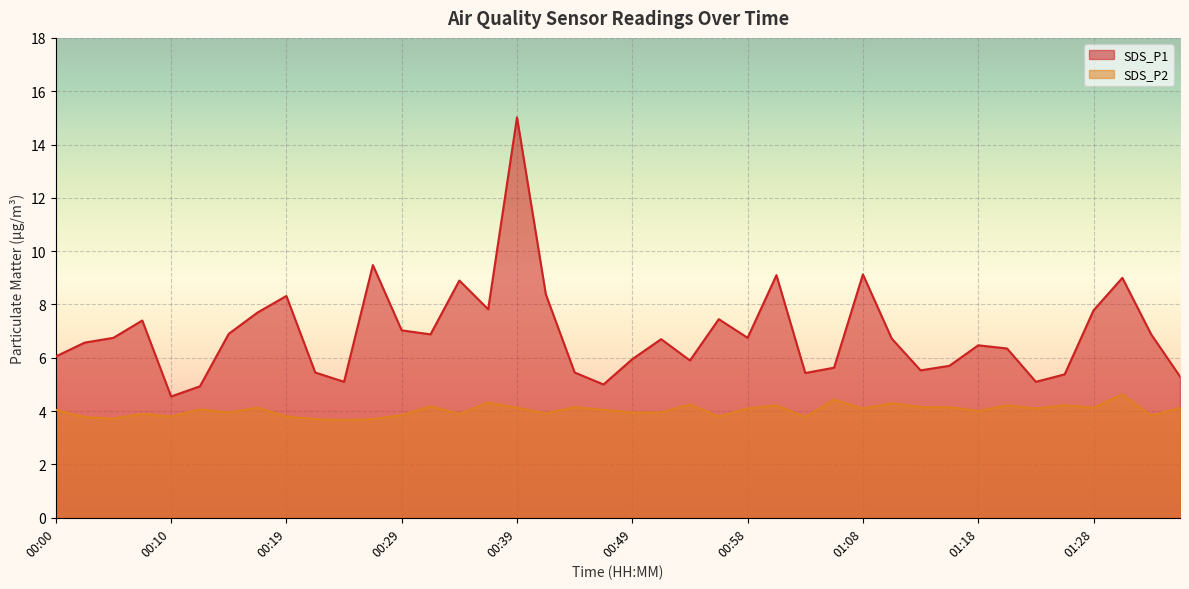

True or false: SDS_P1 and SDS_P2 intersect in this chart.

False